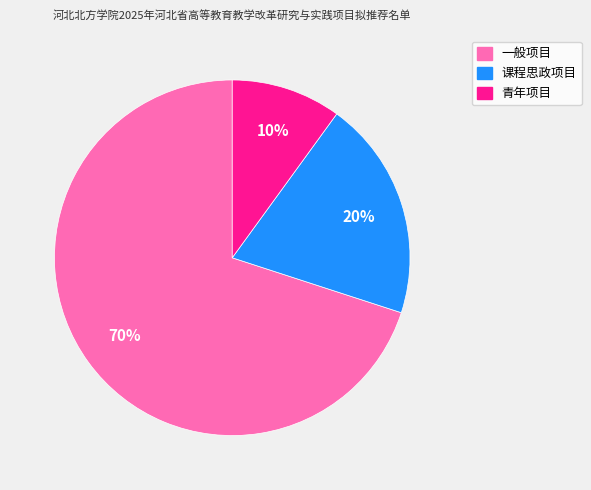

True or false: 青年项目 accounts for 1% of the total.

False